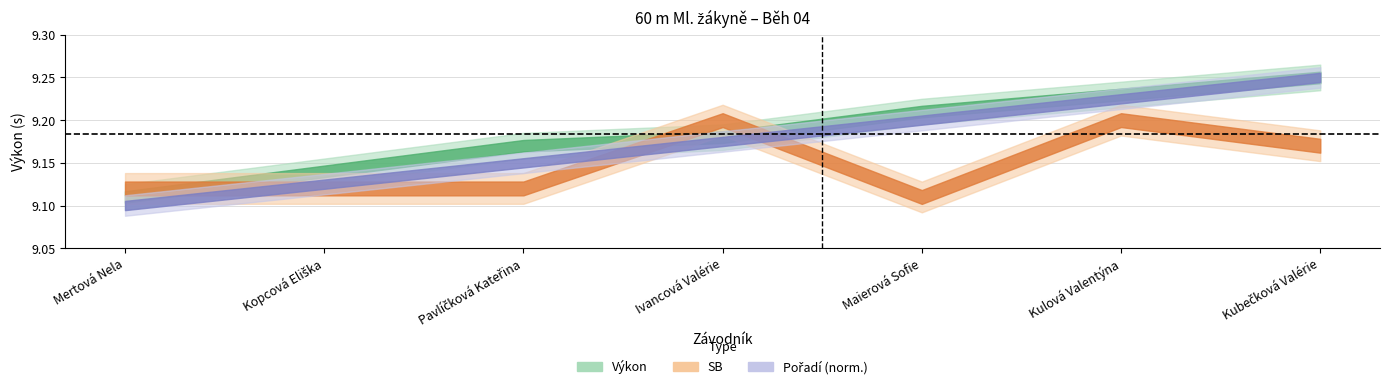

Which series has the largest range (max minus min)?

Pořadí